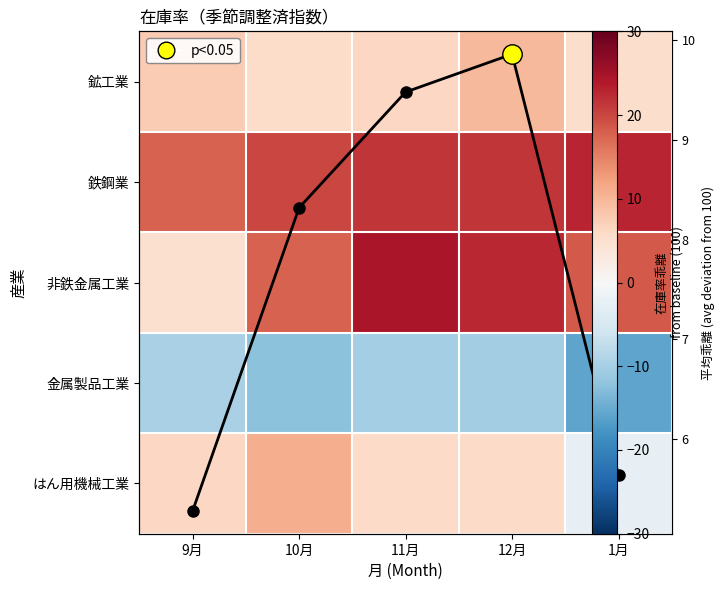

Which has a higher value, 10月 or 11月?

11月